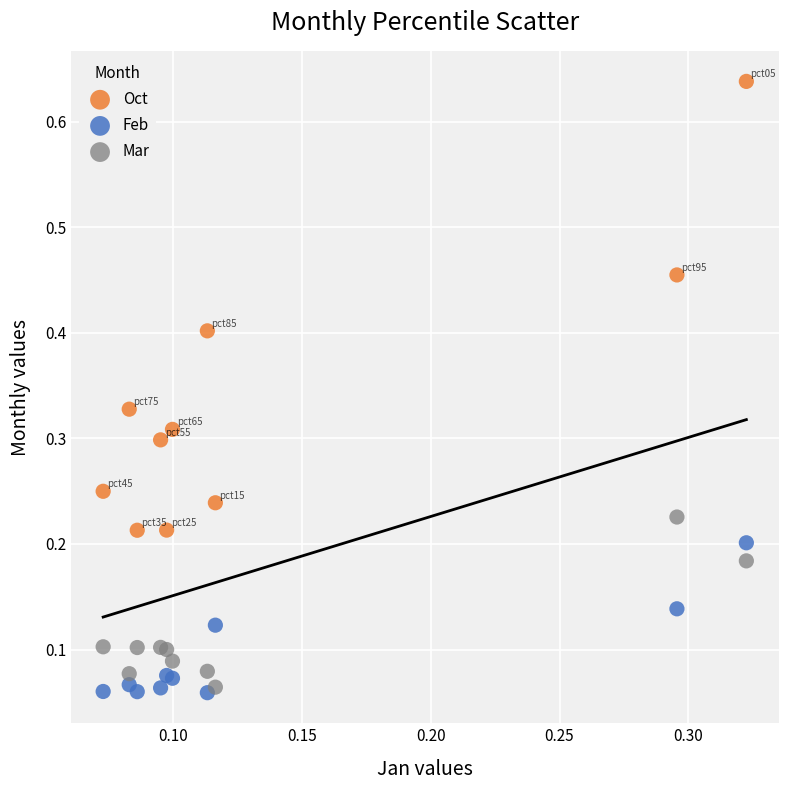

Which series contains the highest Y value?

Oct